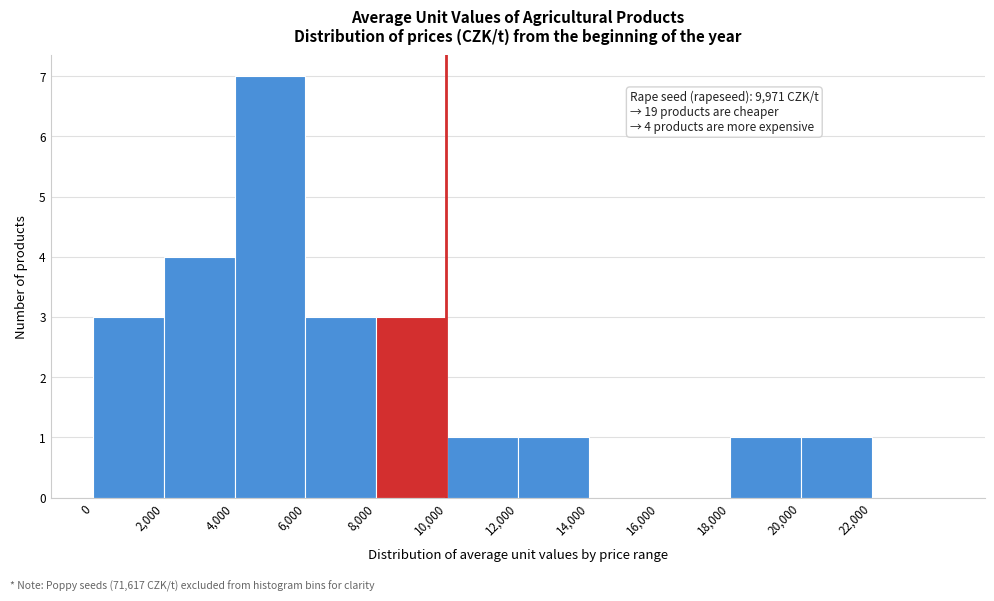

Which range on the x-axis has the tallest bar?

4000 to 6000